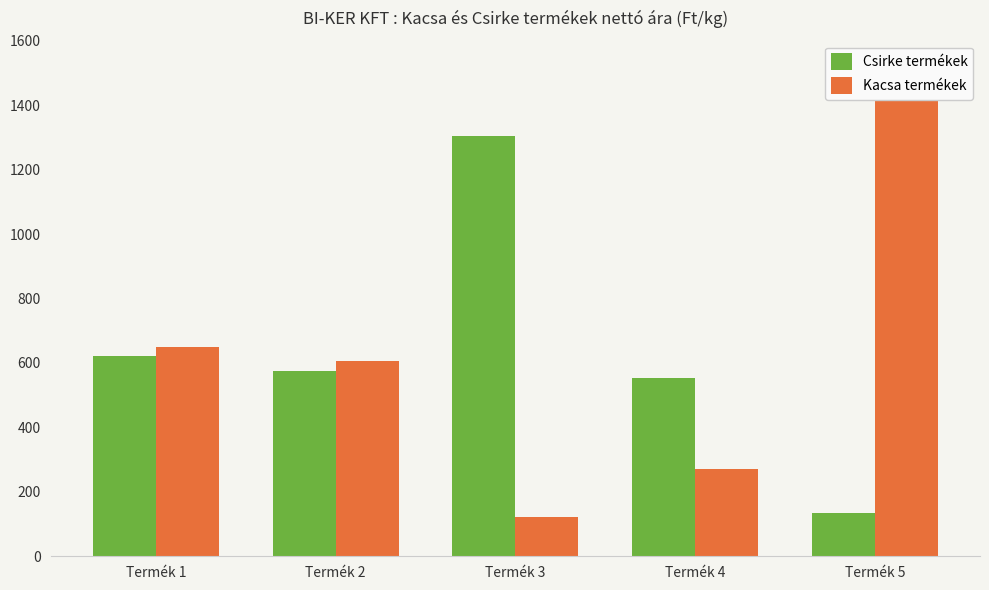

At which label is Csirke termékek closest to 719?

Termék 1